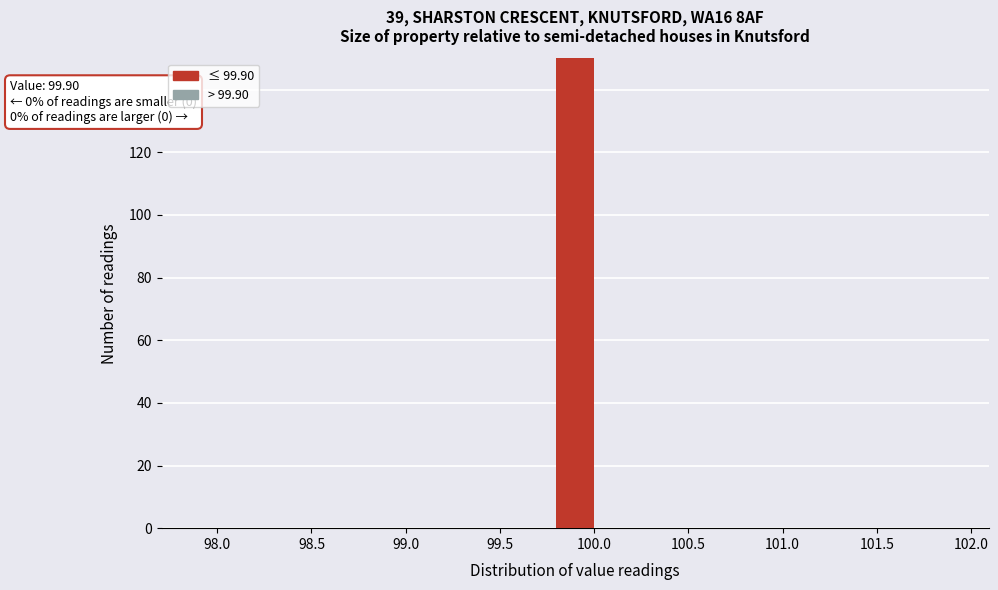

Which range on the x-axis has the tallest bar?

99.80 to 100.00